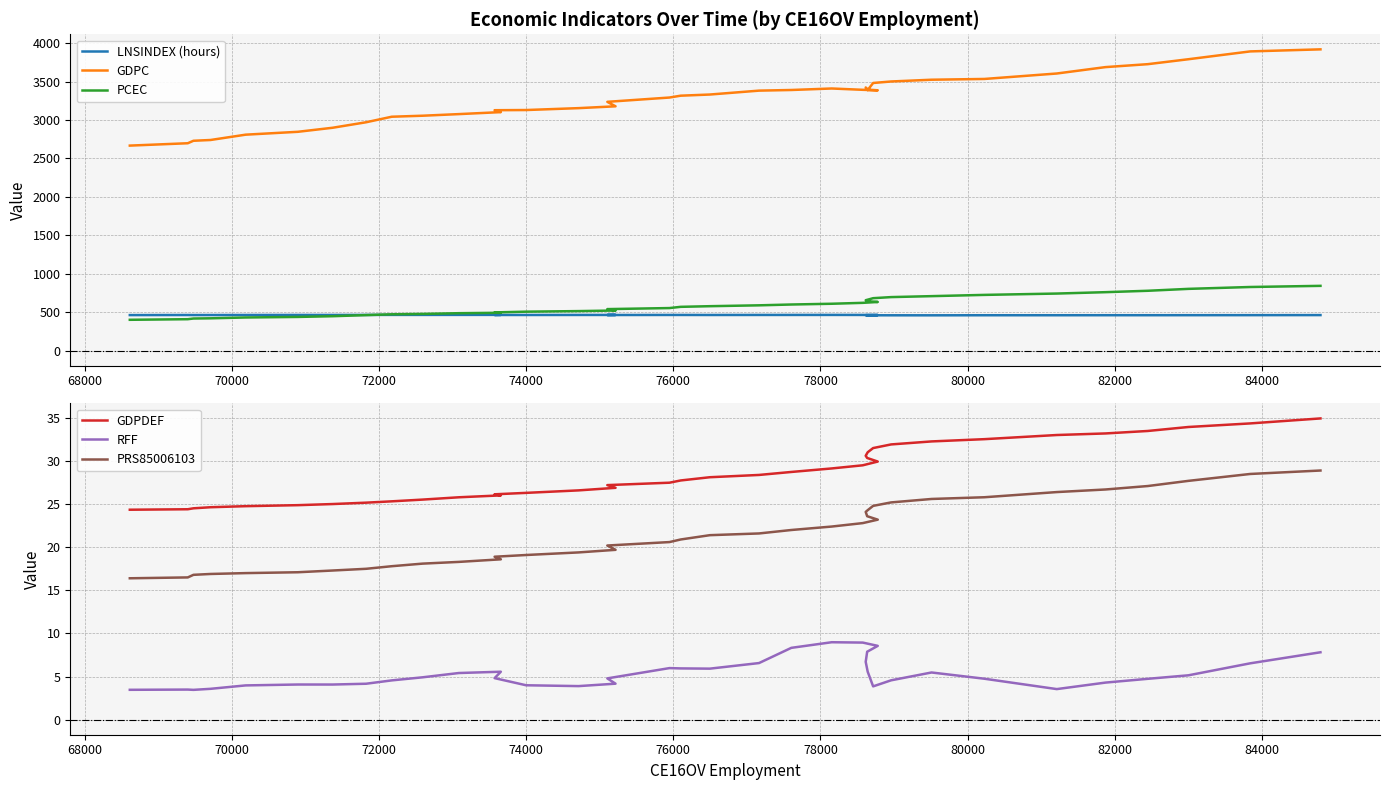

Reading left to right, transcribe all the data shown in this chart.

LNSINDEX (hours): 461.8	462.9	462.2	462.6	463.1	463.4	463.3	464.0	464.4	464.2	464.5	464.6	463.4	463.1	463.6	463.7	462.8	463.6	463.6	463.1	463.6	463.8	464.0	463.7	462.9	461.7	460.7	459.8	459.4	459.1	458.8	459.8	459.9	460.2	460.2	460.5	461.0	461.8
GDPC: 2666.7	2697.5	2729.6	2739.7	2808.9	2846.3	2898.8	2970.5	3042.4	3055.5	3076.5	3102.4	3127.2	3129.5	3154.2	3178.0	3236.2	3292.1	3316.1	3331.2	3381.9	3390.2	3409.7	3392.6	3386.5	3391.6	3423.0	3389.4	3481.4	3500.9	3523.8	3533.8	3604.7	3687.9	3726.2	3790.4	3892.2	3919.0
PCEC: 400.5	408.3	417.1	419.8	430.6	437.8	447.2	461.5	472.0	477.1	486.4	492.0	496.8	506.2	513.7	521.2	539.5	553.2	569.1	577.5	588.8	599.4	609.2	621.1	632.4	642.7	655.2	662.1	681.6	695.8	708.2	724.5	741.9	759.9	778.1	802.9	827.2	842.1
GDPDEF: 24.4	24.4	24.5	24.6	24.8	24.9	25.0	25.2	25.3	25.5	25.8	26.0	26.1	26.3	26.6	26.9	27.2	27.5	27.7	28.1	28.4	28.7	29.1	29.5	29.9	30.4	30.6	31.0	31.5	31.9	32.3	32.5	33.0	33.2	33.5	33.9	34.4	34.9
RFF: 3.5	3.5	3.5	3.6	4.0	4.1	4.1	4.2	4.6	4.9	5.4	5.6	4.8	4.0	3.9	4.2	4.8	6.0	5.9	5.9	6.6	8.3	9.0	8.9	8.6	7.9	6.7	5.6	3.9	4.6	5.5	4.7	3.5	4.3	4.7	5.1	6.5	7.8
PRS85006103: 16.4	16.5	16.8	16.9	17.0	17.1	17.3	17.5	17.8	18.1	18.3	18.6	18.9	19.1	19.4	19.7	20.2	20.6	20.9	21.4	21.6	22.0	22.4	22.8	23.2	23.6	24.1	24.3	24.8	25.2	25.6	25.8	26.4	26.7	27.1	27.7	28.5	28.9